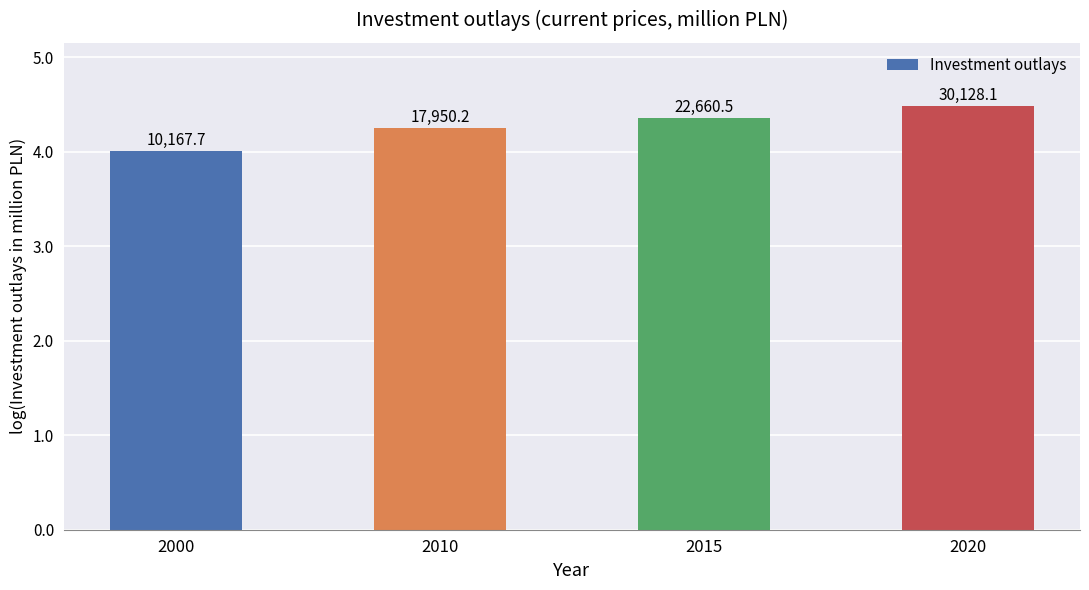

The chart shows a value of 0.9 at 2000. True or false?

False